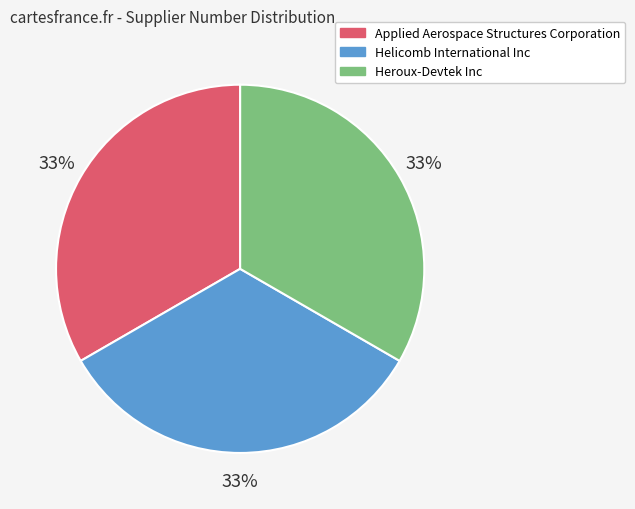

To the nearest percent, what is the average slice percentage?

33%